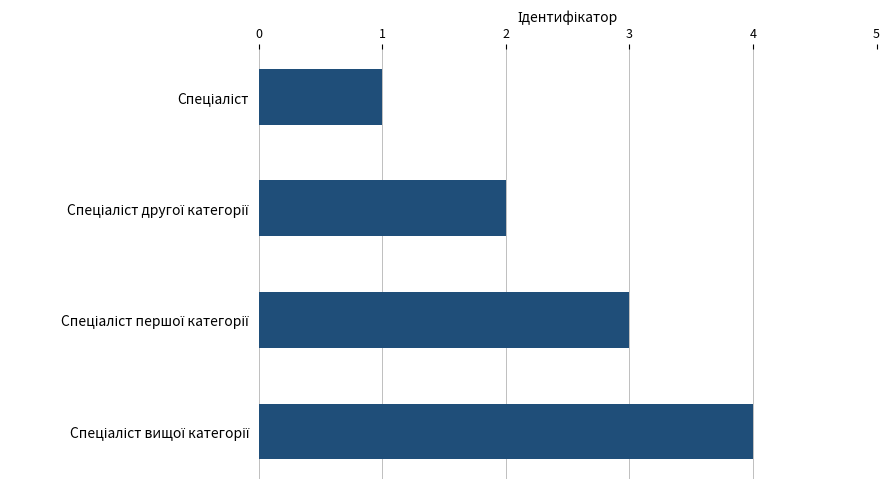

What is the greatest value displayed?

4